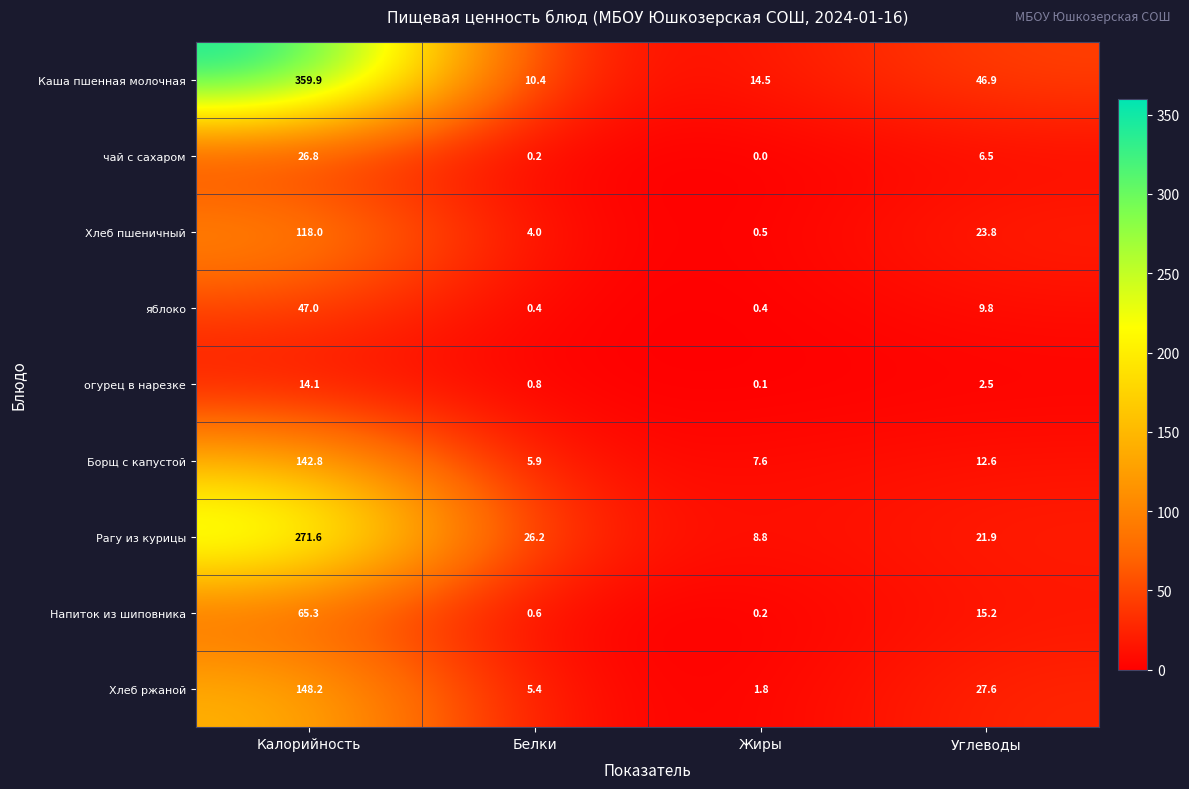

What is the total value across all series at Углеводы?

166.8